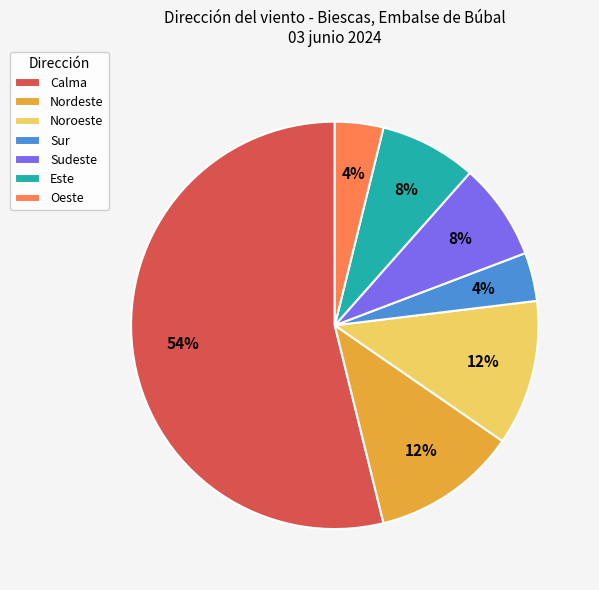

How many segments does this pie chart have?

7